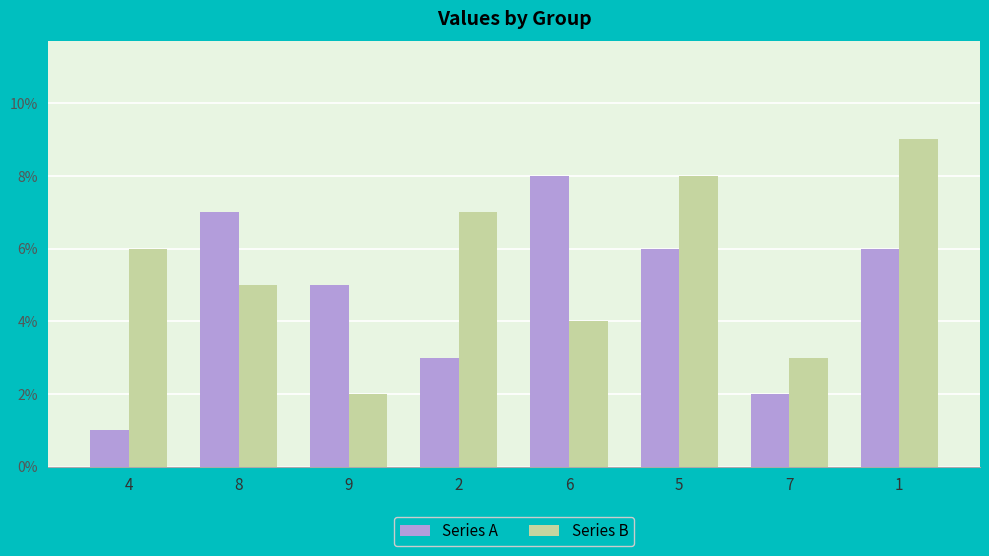

Reading right to left, transcribe all the data shown in this chart.

Series A: 1=6	7=2	5=6	6=8	2=3	9=5	8=7	4=1
Series B: 1=9	7=3	5=8	6=4	2=7	9=2	8=5	4=6